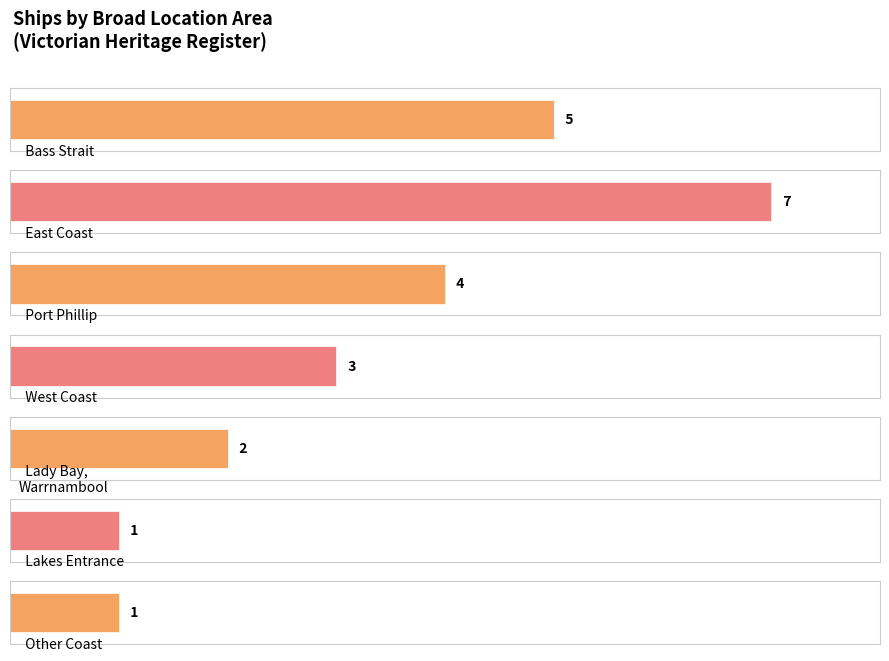

Does the chart contain any negative values?

No